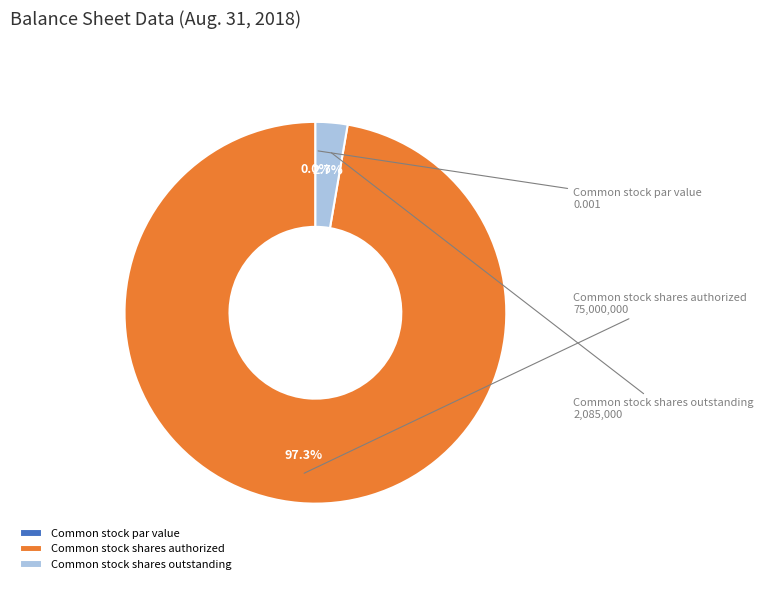

Combined, do Common stock shares outstanding and Common stock shares authorized account for over 50%?

Yes